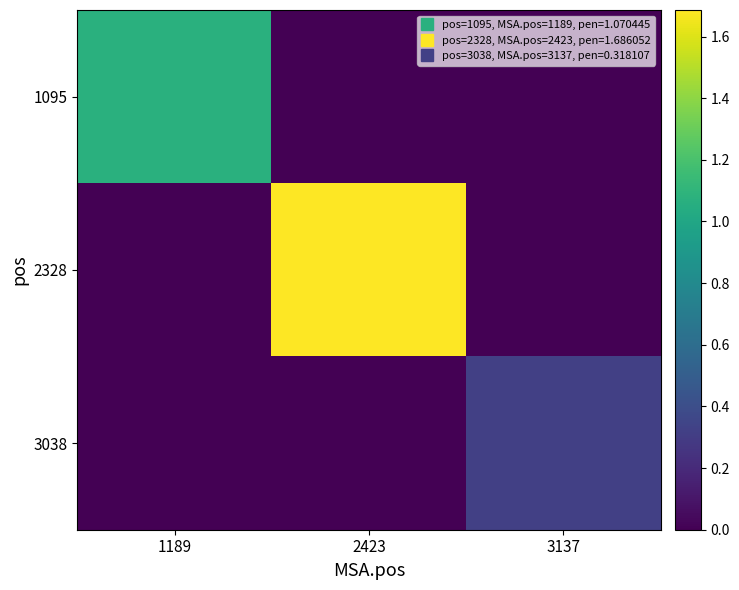

Reading left to right, transcribe all the data shown in this chart.

1095: 1189=1.1	2423=0.0	3137=0.0
2328: 1189=0.0	2423=1.7	3137=0.0
3038: 1189=0.0	2423=0.0	3137=0.3